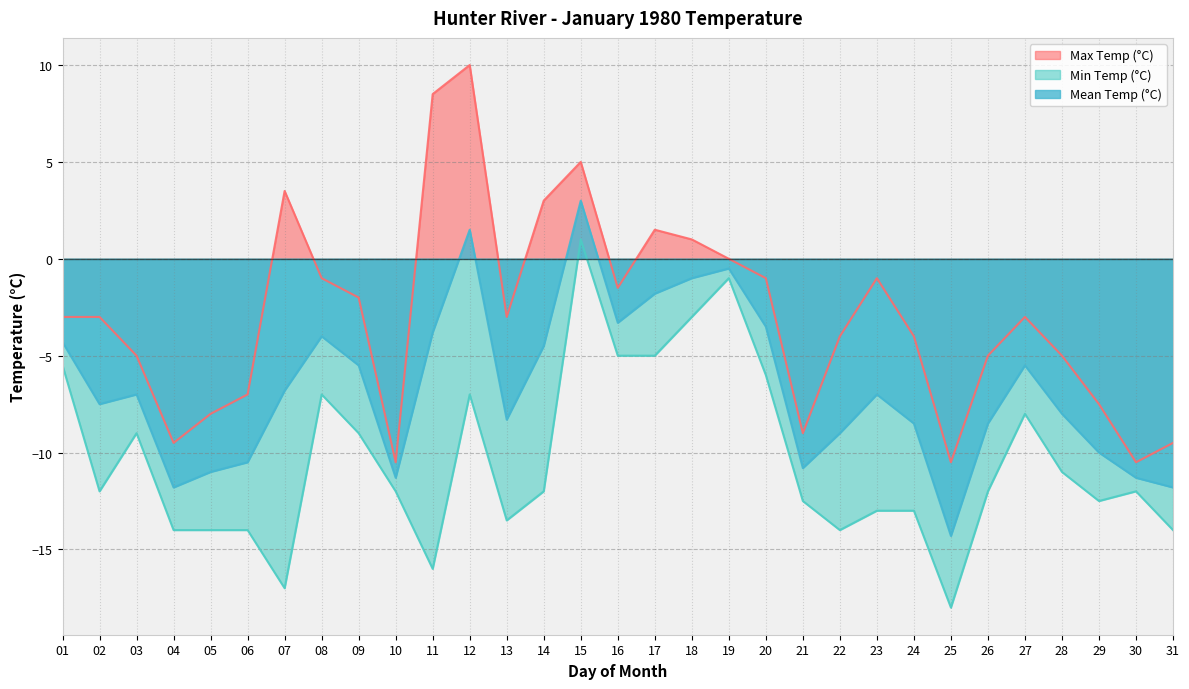

What is the approximate value of Mean Temp (°C) at 11?

-3.8